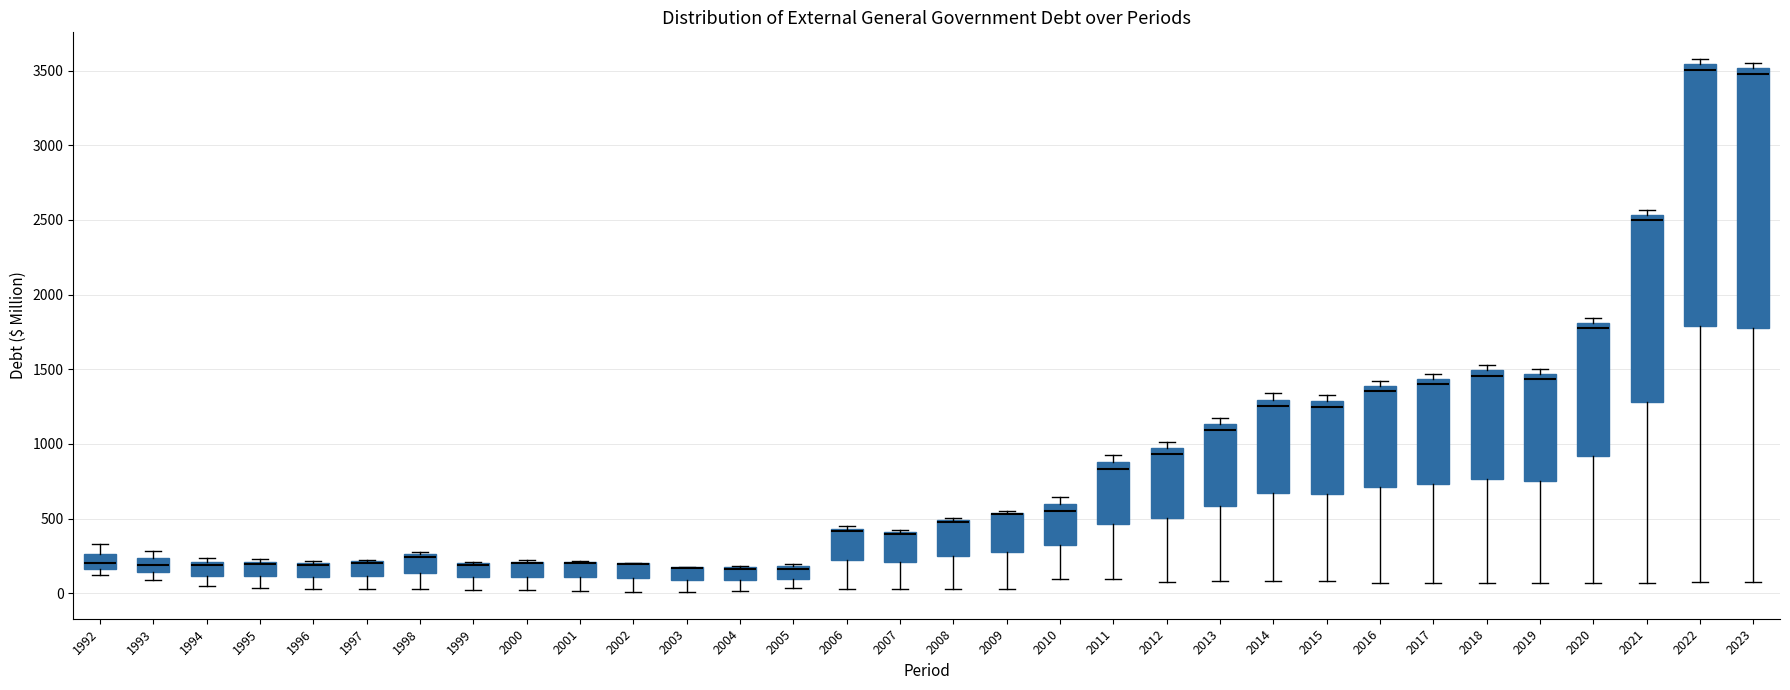

Reading left to right, transcribe this box plot: for each box, give where its median line is, the range the box spans, and where its two whiskers end, as read against the y-axis. The values are not printed on the chart, so give them approximately, as read against the axis.

1992: median 200, box 150 to 250, whiskers 100 to 350
1993: median 200, box 150 to 250, whiskers 100 to 300
1994: median 200 (just below the box's upper edge), box 100 to 200, whiskers 50 to 250
1995: median 200 (just below the box's upper edge), box 100 to 200, whiskers 50 to 250
1996: median 200 (drawn on the box's upper edge), box 100 to 200, whiskers 50 to 200
1997: median 200 (drawn on the box's upper edge), box 100 to 200, whiskers 50 to 250
1998: median 250 (just below the box's upper edge), box 150 to 250, whiskers 50 to 300
1999: median 200 (drawn on the box's upper edge), box 100 to 200, whiskers 0 to 200
2000: median 200 (drawn on the box's upper edge), box 100 to 200, whiskers 0 to 200
2001: median 200 (drawn on the box's upper edge), box 100 to 200, whiskers 0 to 200
2002: median 200 (drawn on the box's upper edge), box 100 to 200, whiskers 0 to 200
2003: median 150 (drawn on the box's upper edge), box 100 to 150, whiskers 0 to 200
2004: median 150 (drawn on the box's upper edge), box 100 to 150, whiskers 0 to 200
2005: median 150, box 100 to 200, whiskers 50 to 200 (just above the box's upper edge)
2006: median 400, box 200 to 450, whiskers 50 to 450 (just above the box's upper edge)
2007: median 400 (drawn on the box's upper edge), box 200 to 400, whiskers 50 to 400
2008: median 500 (drawn on the box's upper edge), box 250 to 500, whiskers 50 to 500
2009: median 550 (drawn on the box's upper edge), box 300 to 550, whiskers 50 to 550
2010: median 550, box 300 to 600, whiskers 100 to 650
2011: median 850, box 450 to 900, whiskers 100 to 950
2012: median 950 (just below the box's upper edge), box 500 to 950, whiskers 100 to 1000
2013: median 1100, box 600 to 1150, whiskers 100 to 1150 (just above the box's upper edge)
2014: median 1250, box 650 to 1300, whiskers 100 to 1350
2015: median 1250, box 650 to 1300, whiskers 100 to 1350
2016: median 1350, box 700 to 1400, whiskers 50 to 1400 (just above the box's upper edge)
2017: median 1400, box 750 to 1450, whiskers 50 to 1450 (just above the box's upper edge)
2018: median 1450, box 750 to 1500, whiskers 50 to 1550
2019: median 1450 (just below the box's upper edge), box 750 to 1450, whiskers 50 to 1500
2020: median 1750, box 900 to 1800, whiskers 50 to 1850
2021: median 2500, box 1300 to 2550, whiskers 50 to 2550 (just above the box's upper edge)
2022: median 3500, box 1800 to 3550, whiskers 50 to 3600
2023: median 3500 (just below the box's upper edge), box 1800 to 3500, whiskers 50 to 3550